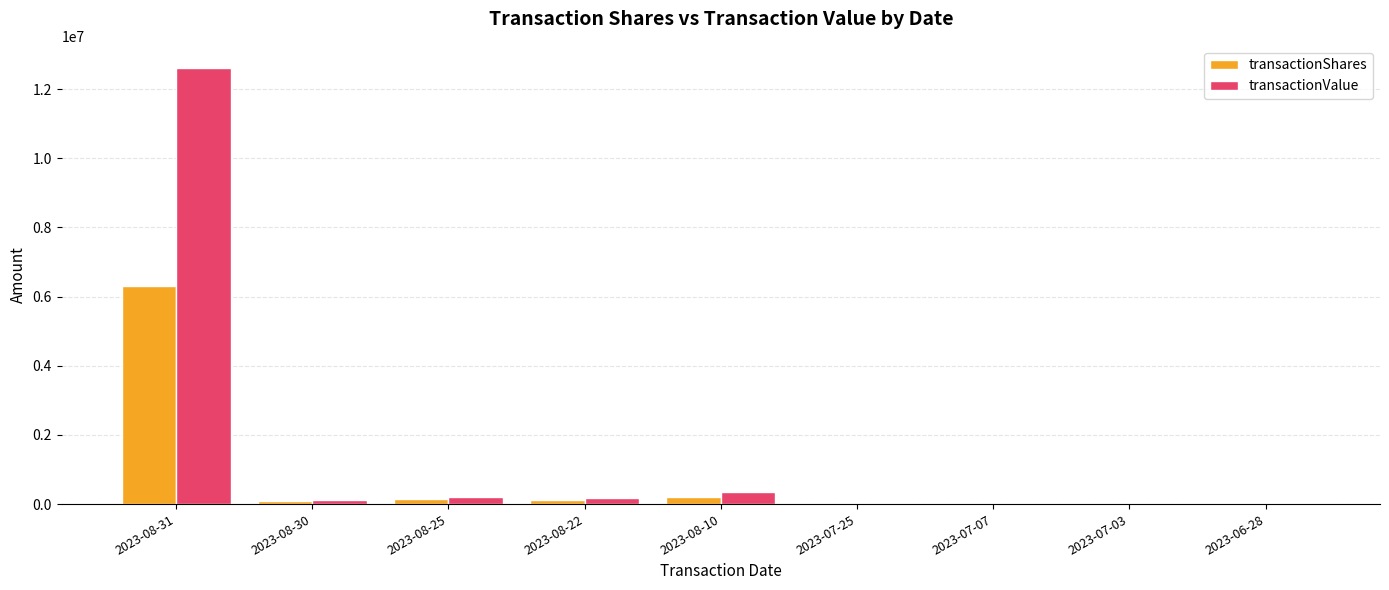

What is the highest value of the transactionValue series?

12622052